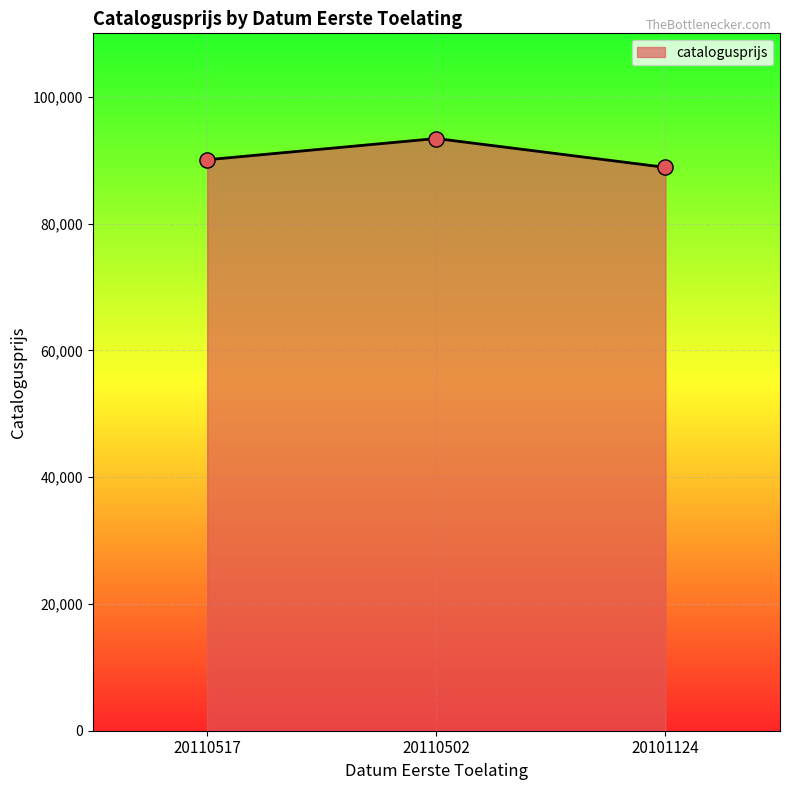

Approximately how many times larger is the value at 20110502 compared to 20101124?

1.1